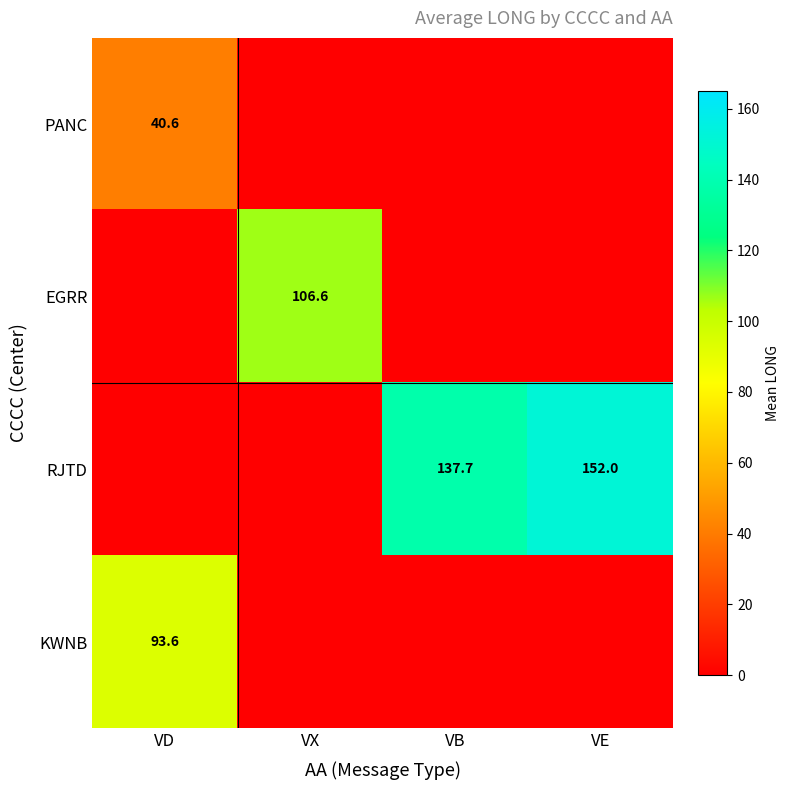

The value of KWNB at VD is 130.8. True or false?

False